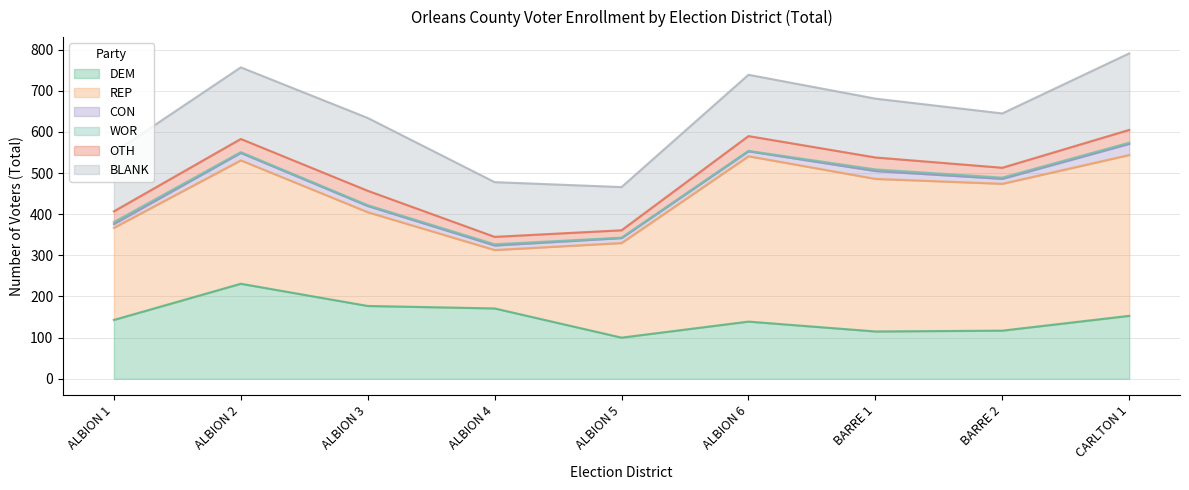

Between ALBION 3 and ALBION 4, which is larger?

ALBION 3